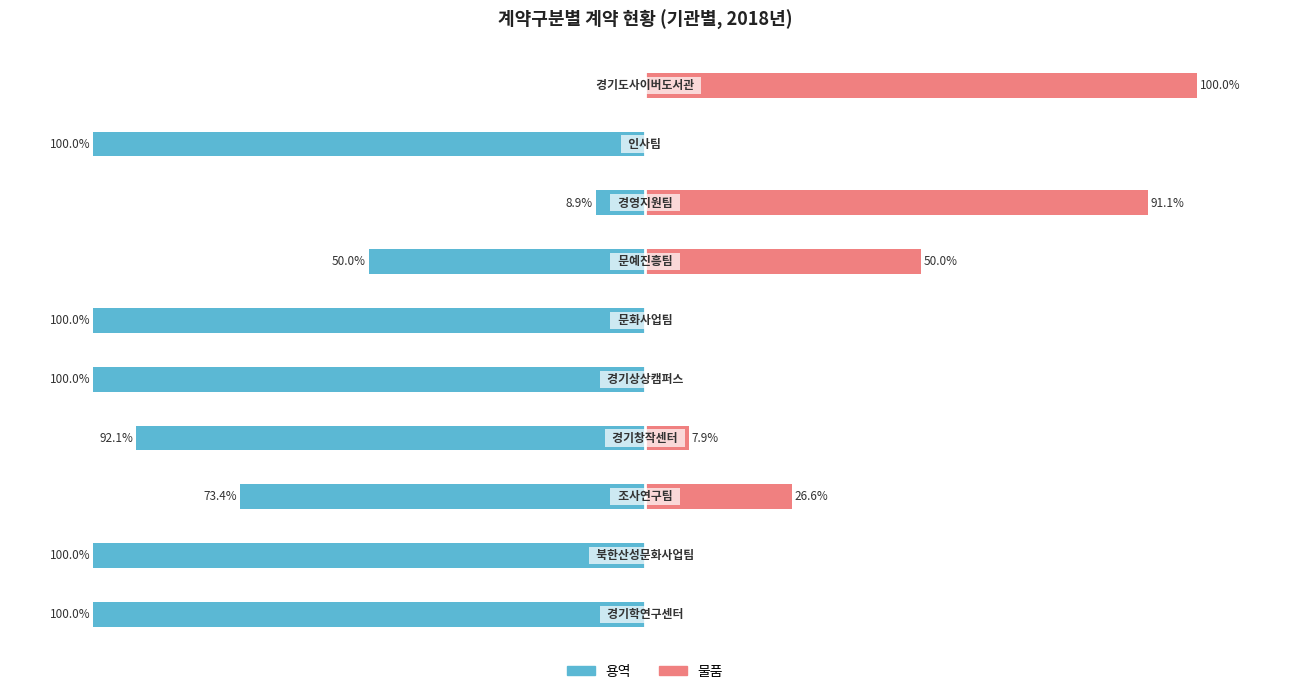

How many data points in 물품 are less than 7?

5